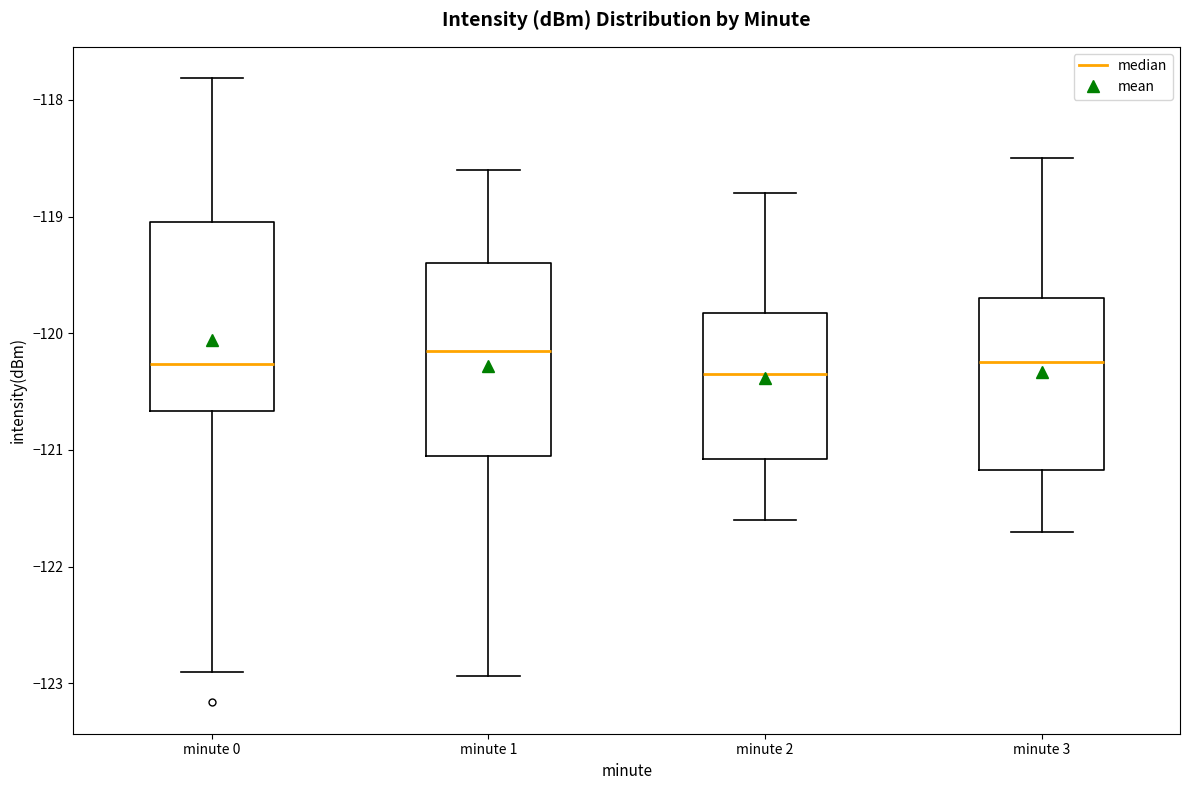

Reading left to right, read every box against the y-axis: the position of its median line, the range the box covers, and the ends of its whiskers. The values are not printed on the chart, so give them approximately, as read against the axis.

minute 0: median -120.3, box -120.7 to -119.0, whiskers -122.9 to -117.8
minute 1: median -120.1, box -121.0 to -119.4, whiskers -122.9 to -118.6
minute 2: median -120.3, box -121.1 to -119.8, whiskers -121.6 to -118.8
minute 3: median -120.2, box -121.2 to -119.7, whiskers -121.7 to -118.5